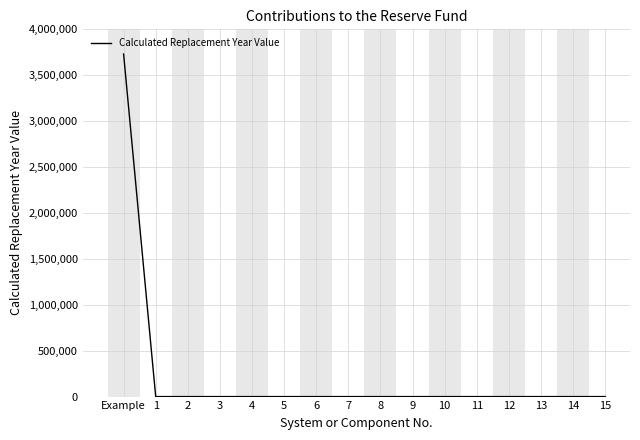

Between Example and 5, which is larger?

Example